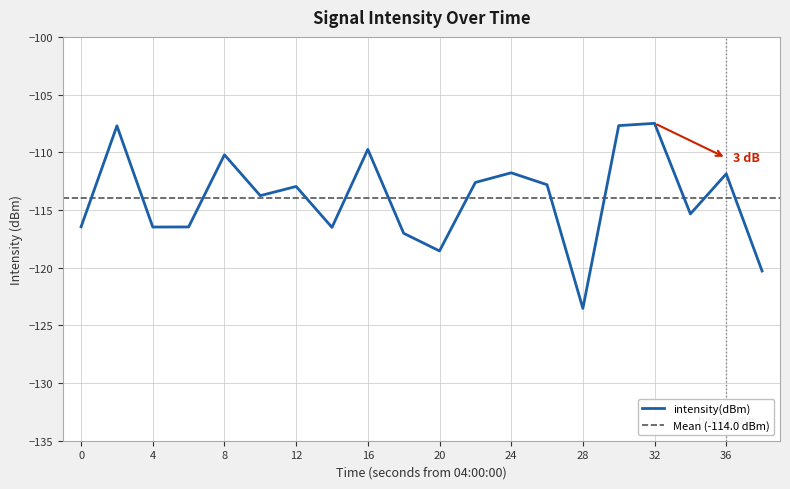

What is the difference between the values at 22 and 18?

4.4